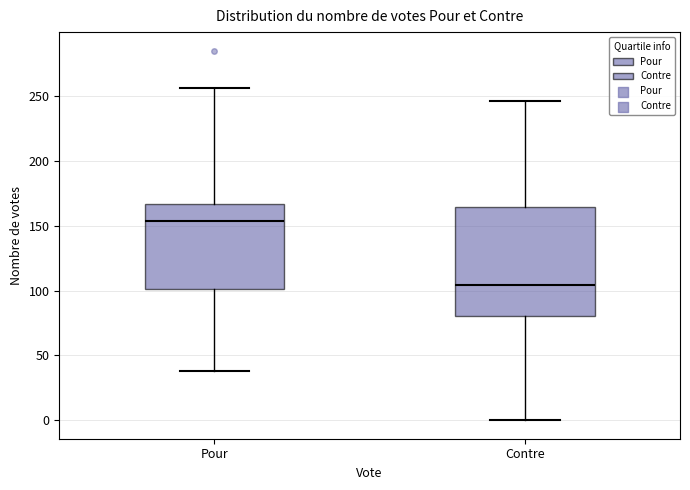

Comparing the boxes themselves (not the whiskers), which one is the tallest?

Contre